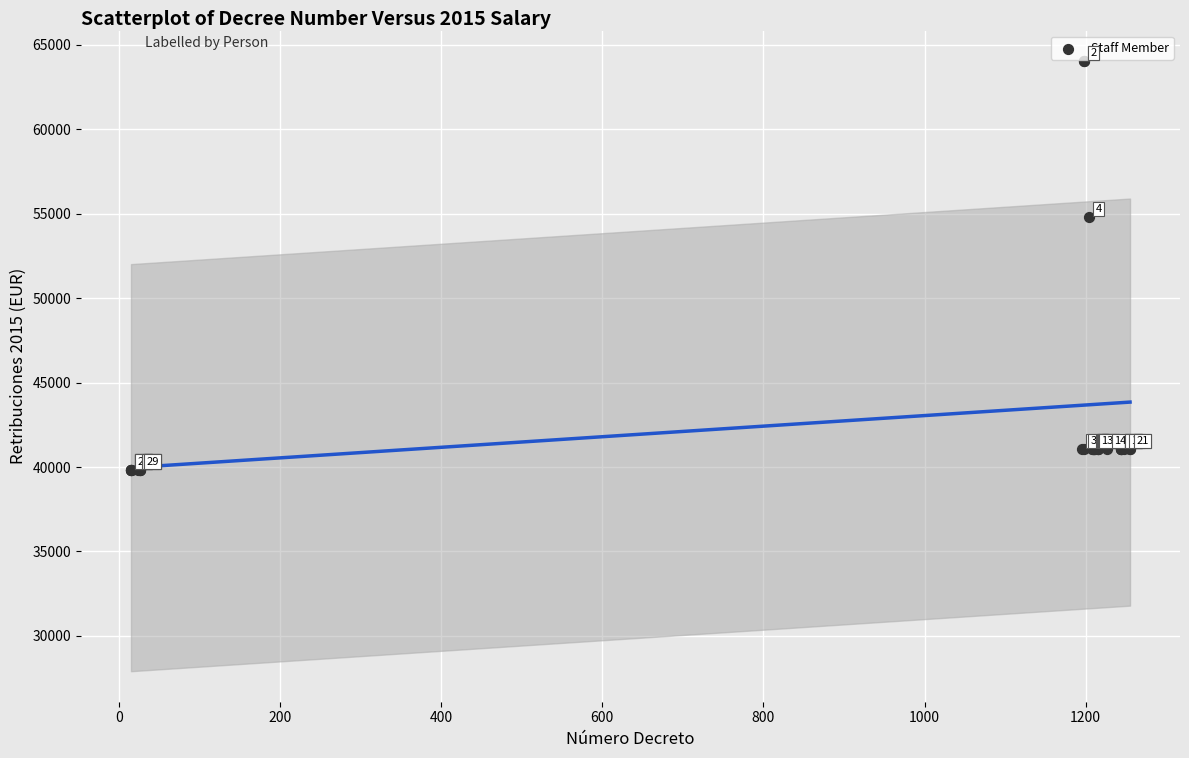

What Y value in the scatter plot is closest to 51941?

54805.0